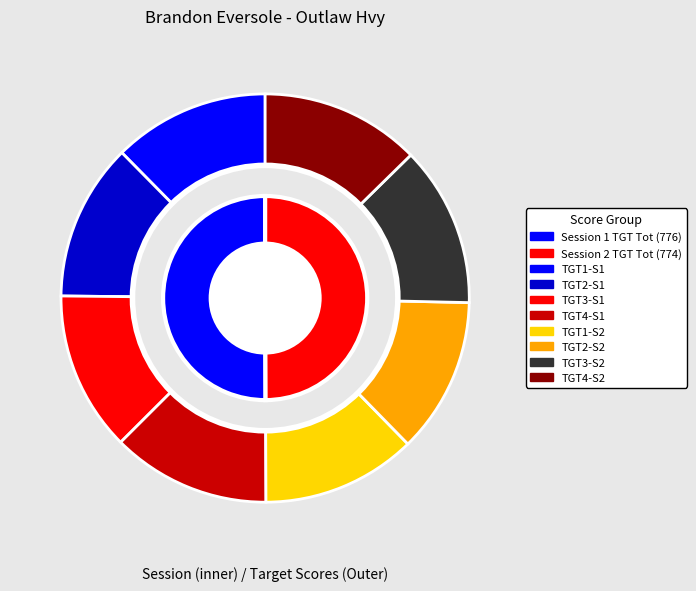

Is it true that TGT 3 (Row 2) is 23% of the pie?

False